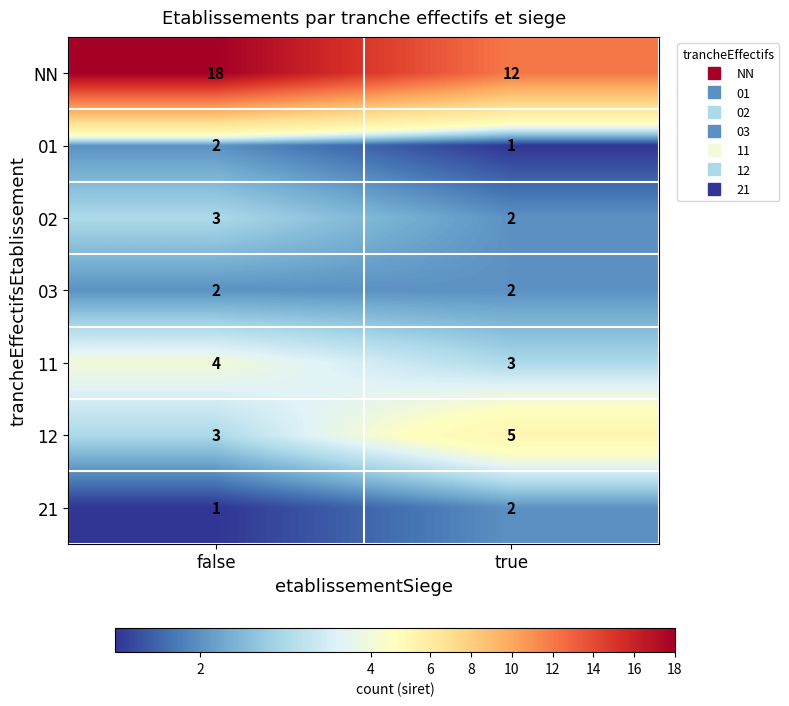

Which series changed the most between false and true?

NN